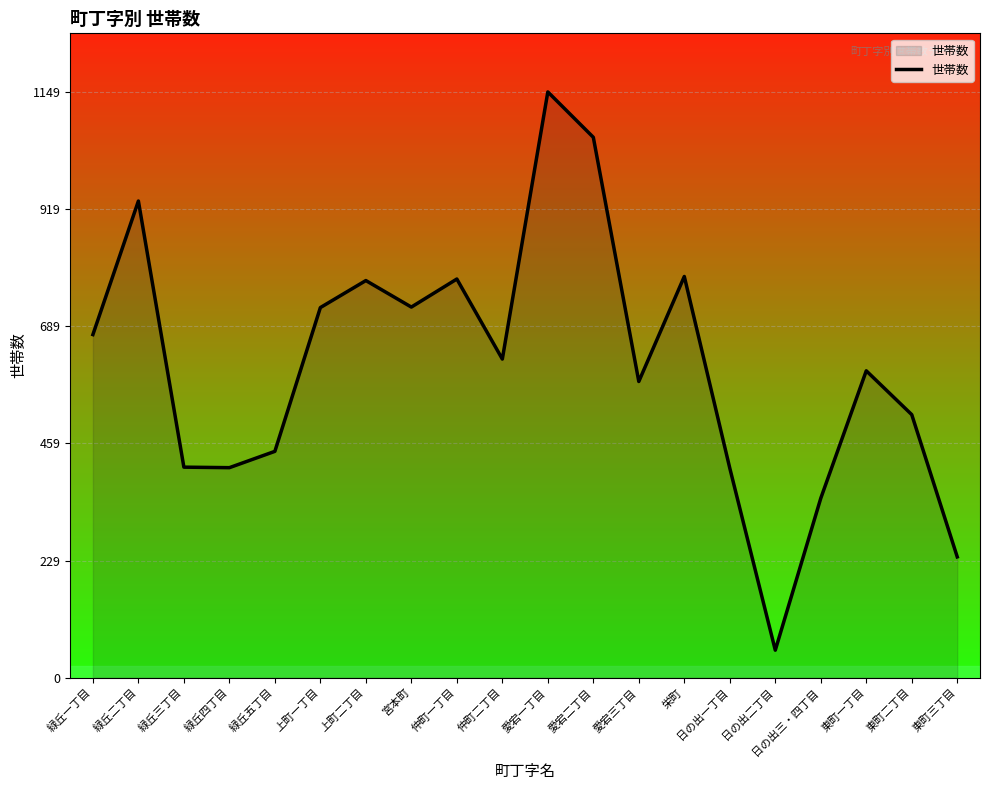

What is the smallest value displayed?

54